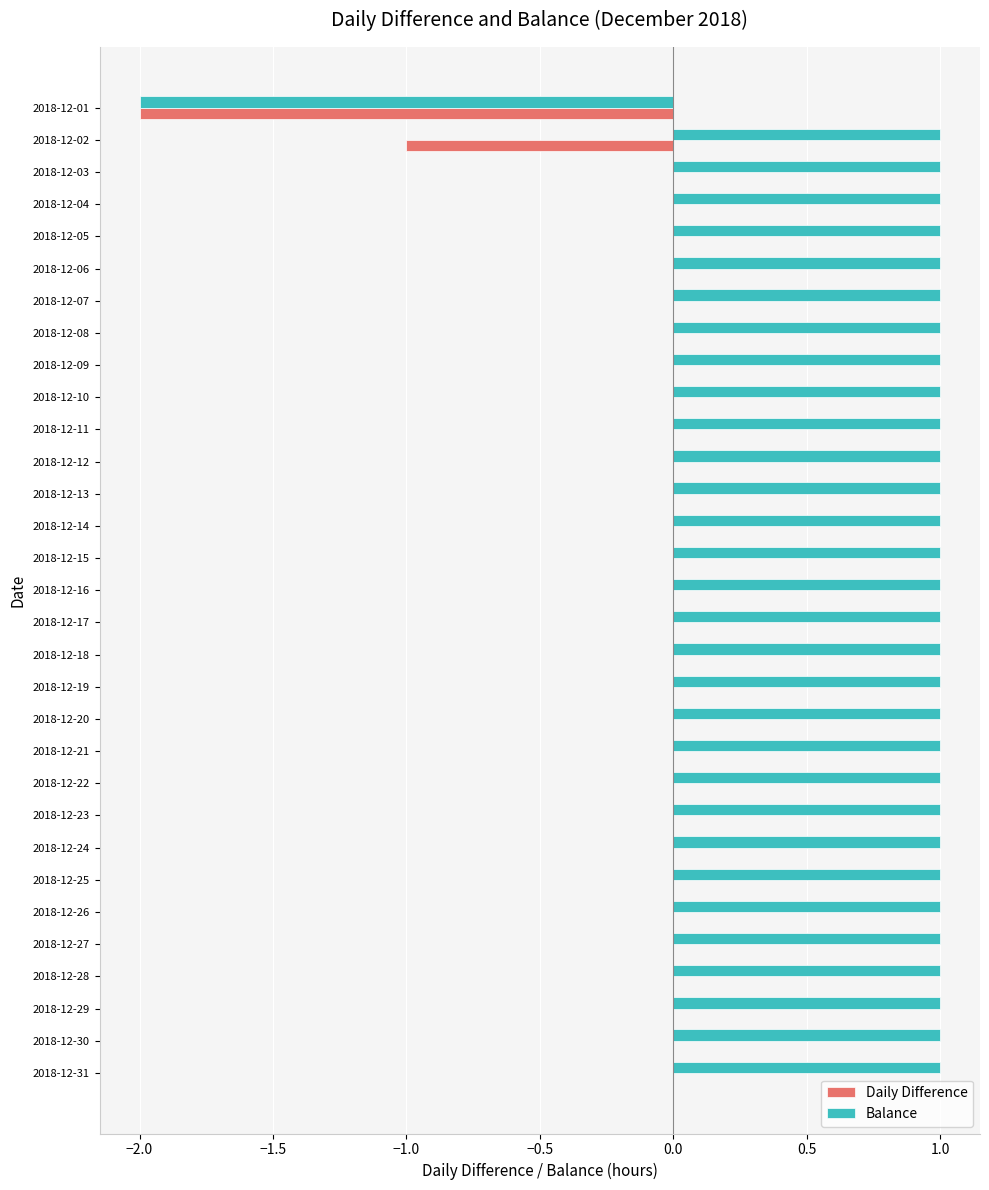

Which series has the largest total across all categories?

Balance